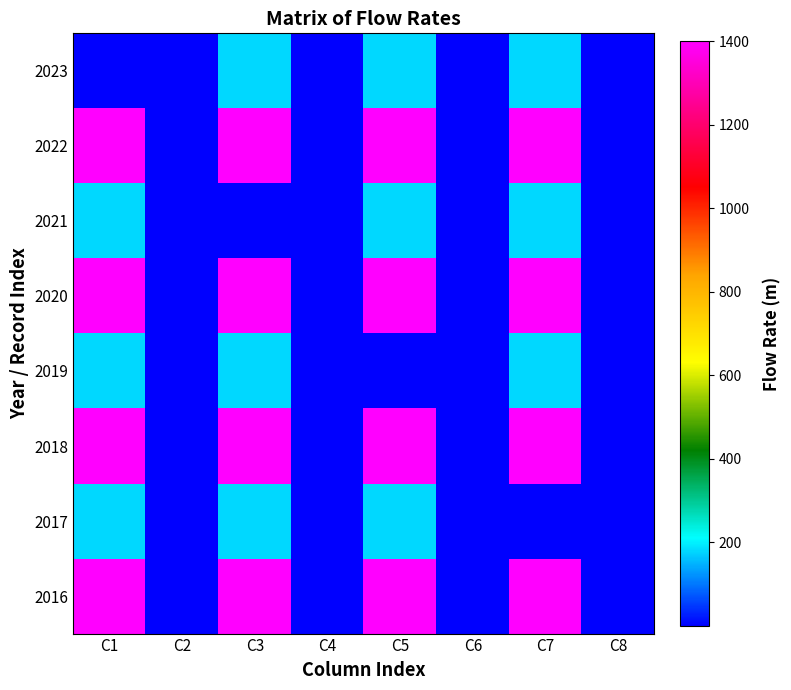

Which series has the widest spread of values?

2022